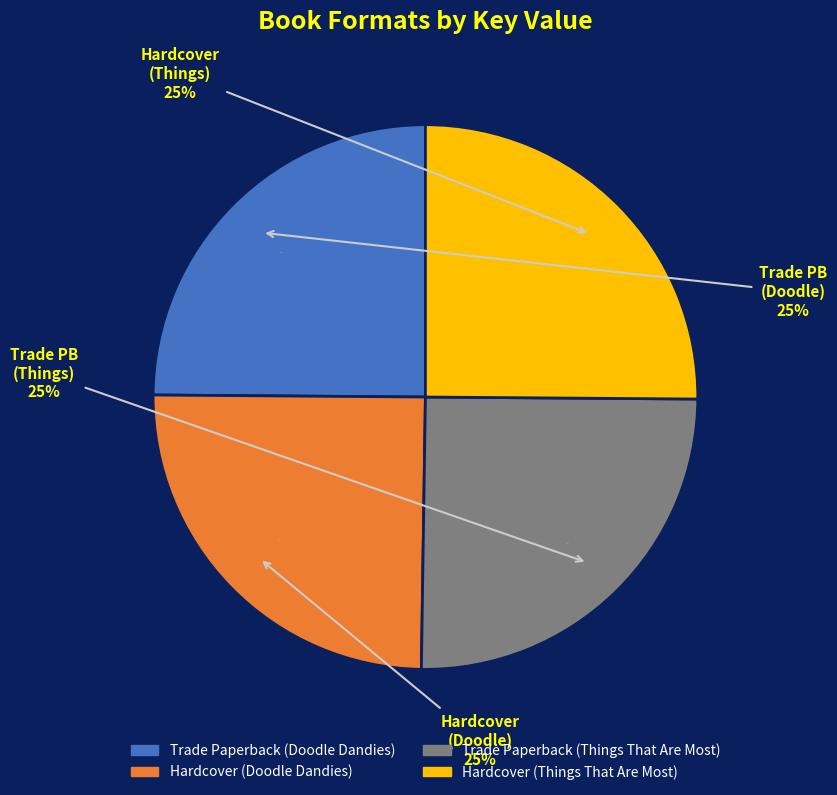

What is the ratio of the value at Hardcover (Things That Are Most) to the value at Trade Paperback (Things That Are Most)?

1.0